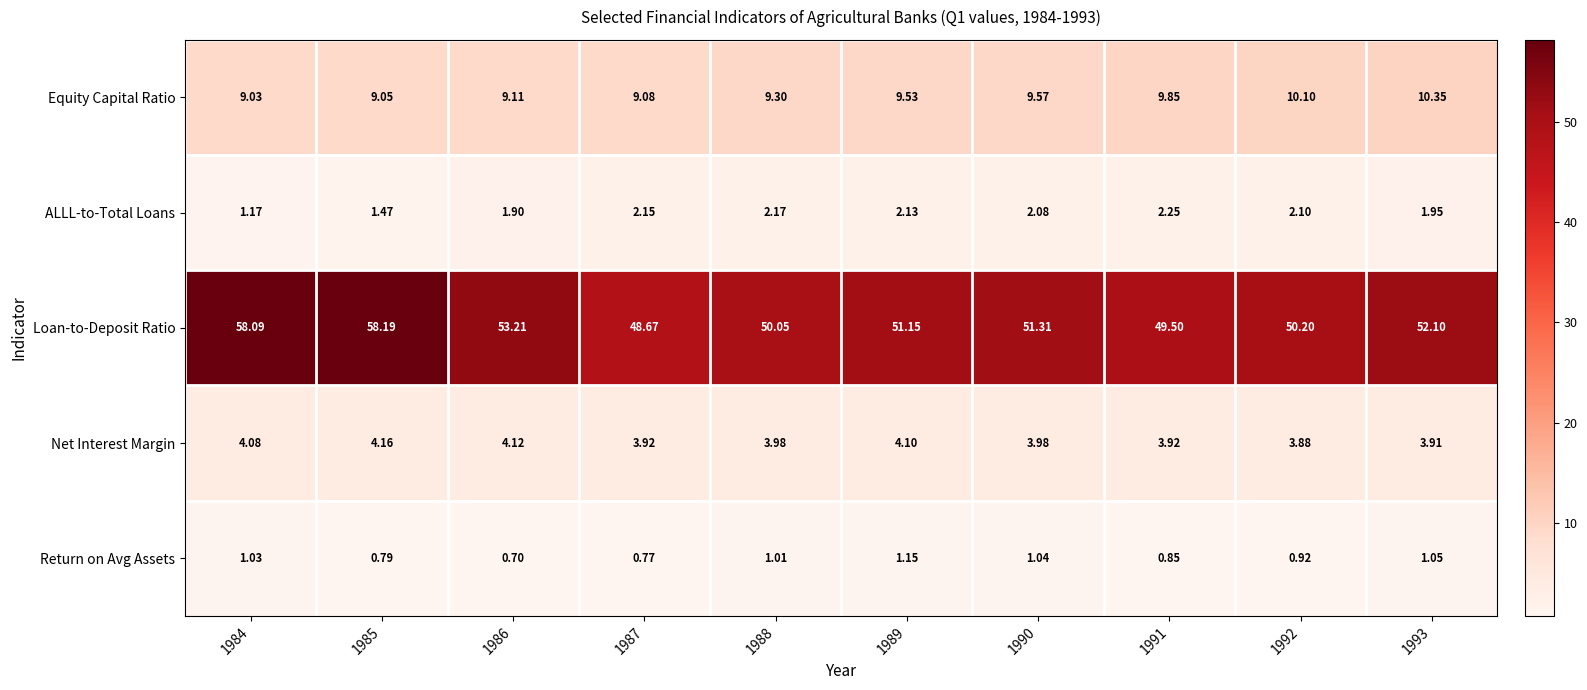

Rank the series at 1984 from lowest to highest value.

Return on Avg Assets, ALLL-to-Total Loans, Net Interest Margin, Equity Capital Ratio, Loan-to-Deposit Ratio